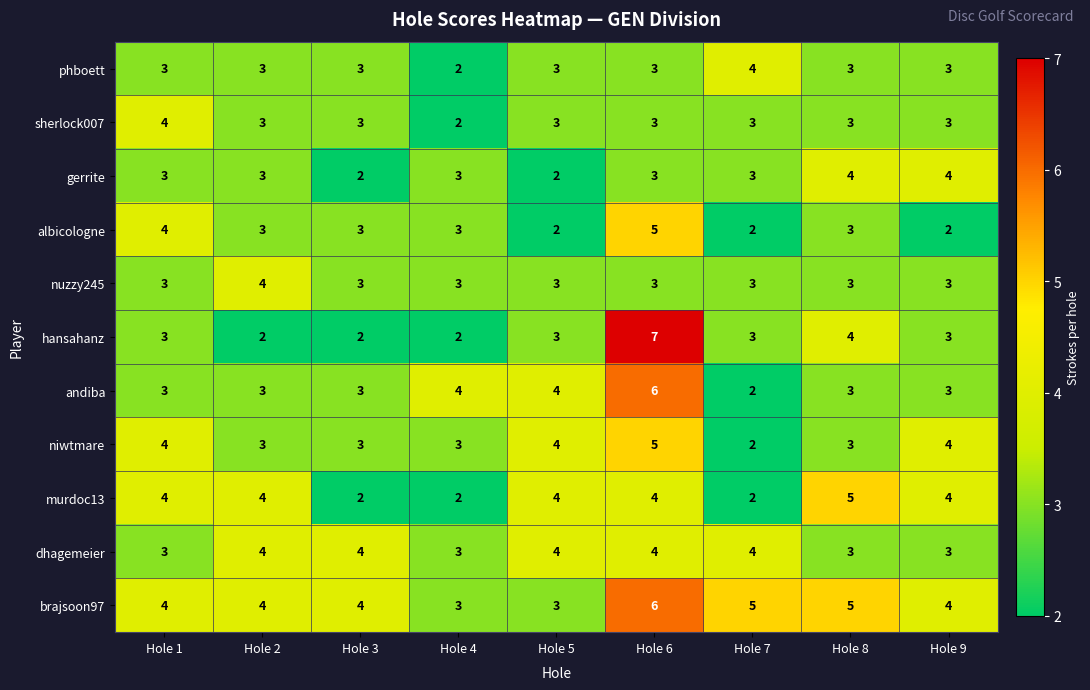

Which series has the largest range (max minus min)?

hansahanz